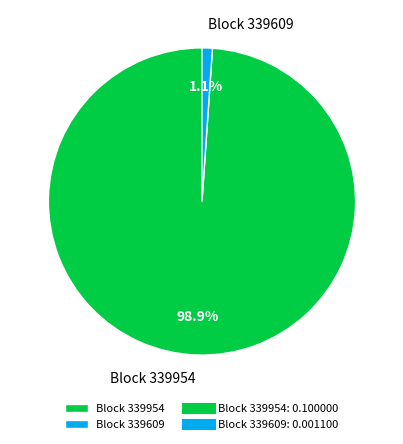

Which slice is the largest?

Block 339954